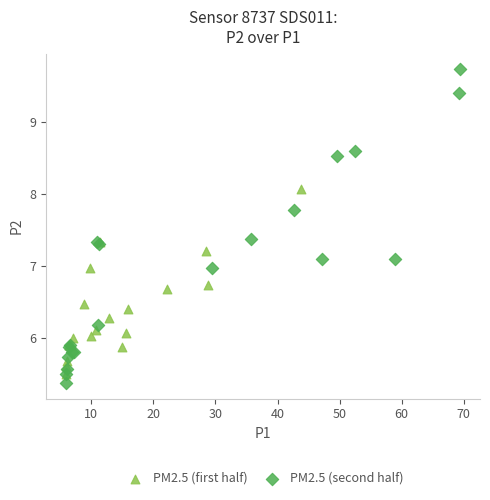

Which series reaches the minimum Y coordinate?

PM2.5 (second half)